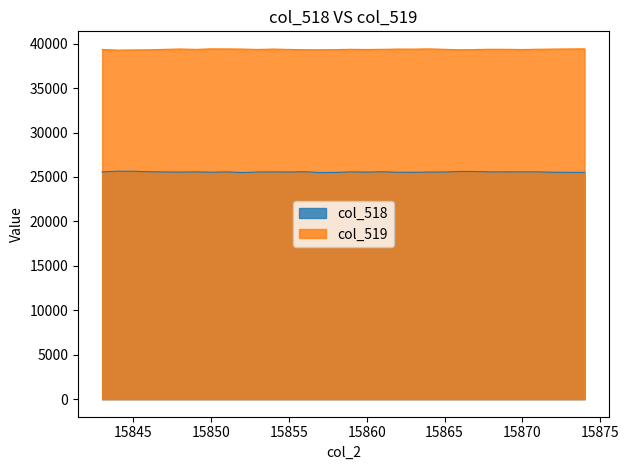

Does the chart have visible grid lines?

No